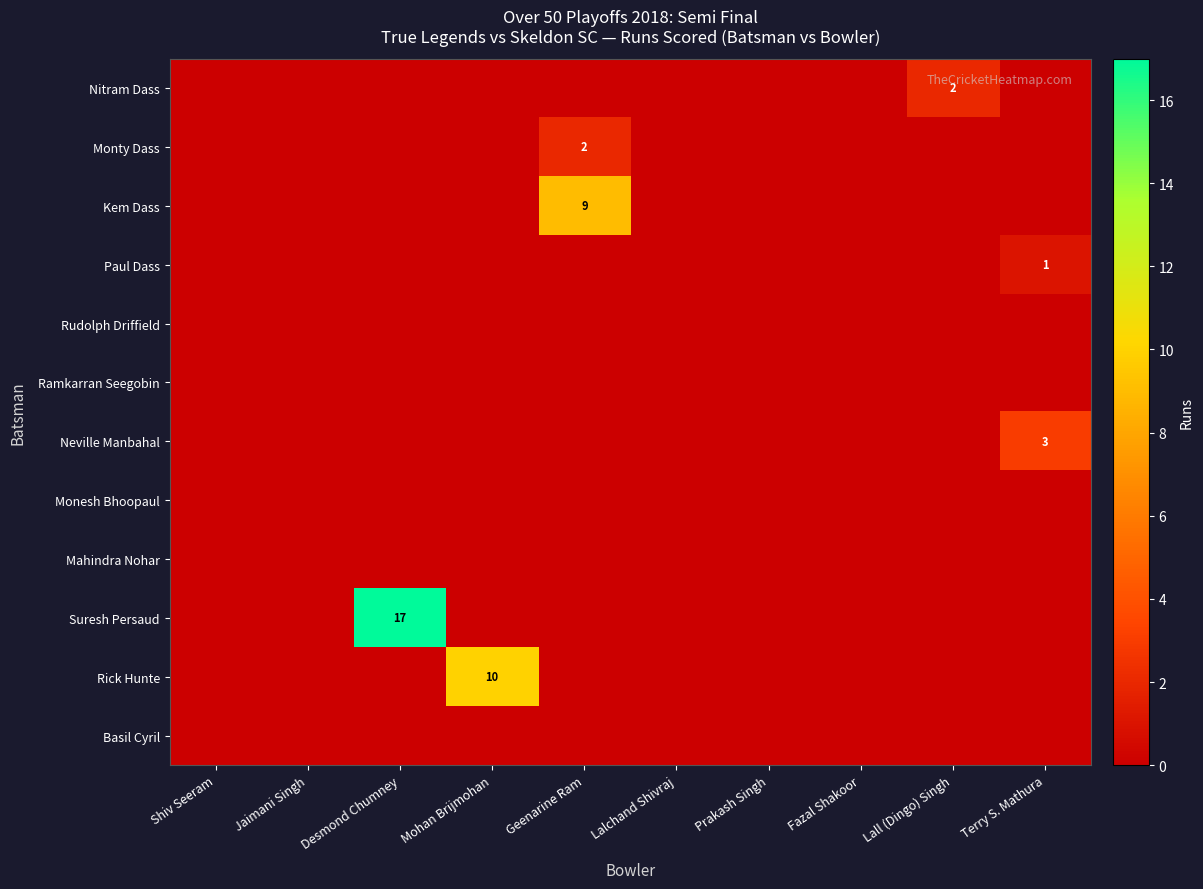

At which category does the chart reach its peak across all series?

Desmond Chumney